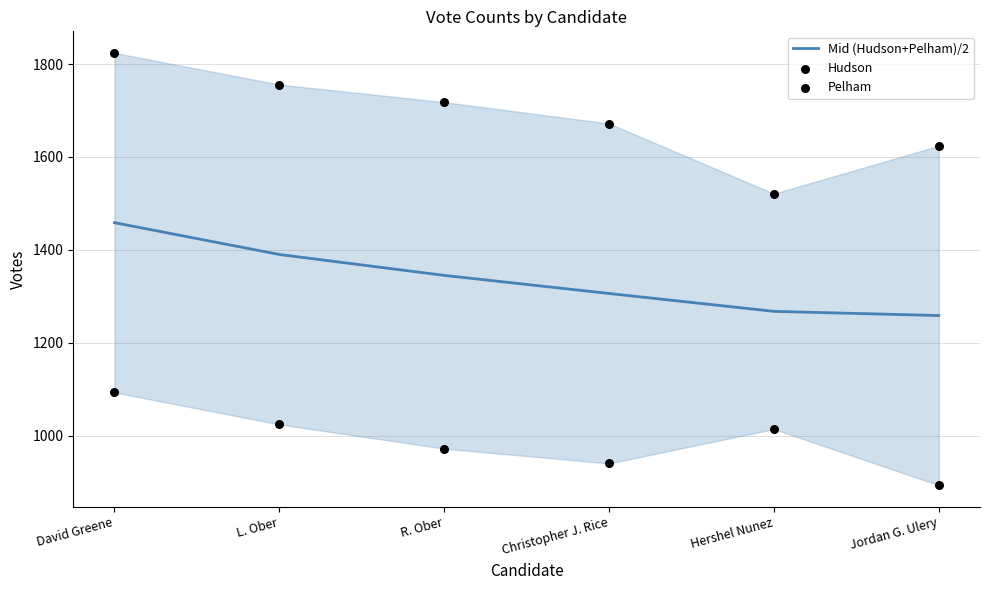

At how many categories does at least one series exceed 1028?

6